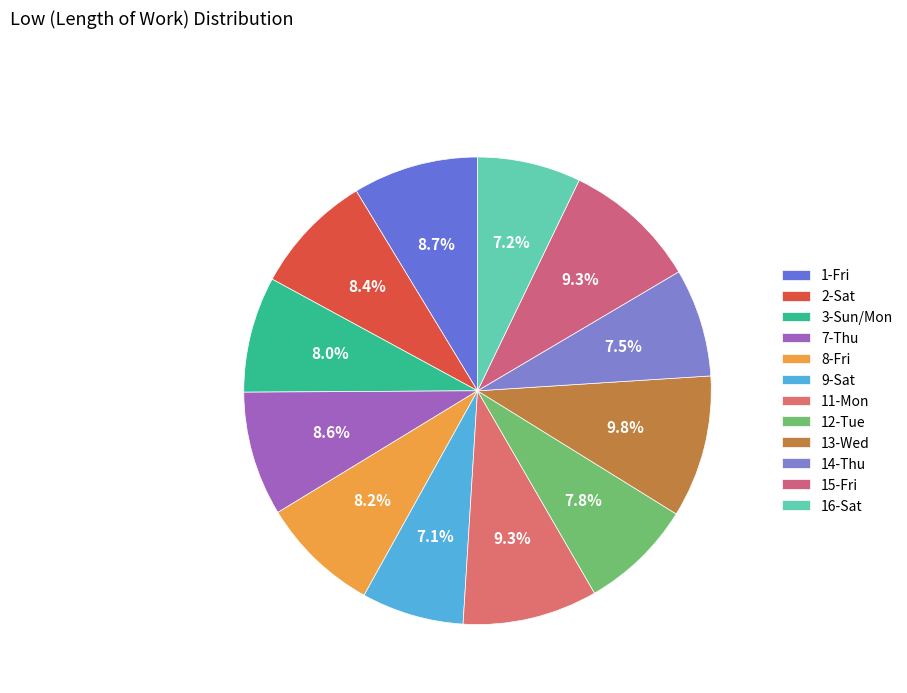

What percentage do 7-Thu and 9-Sat together represent?

15.7%